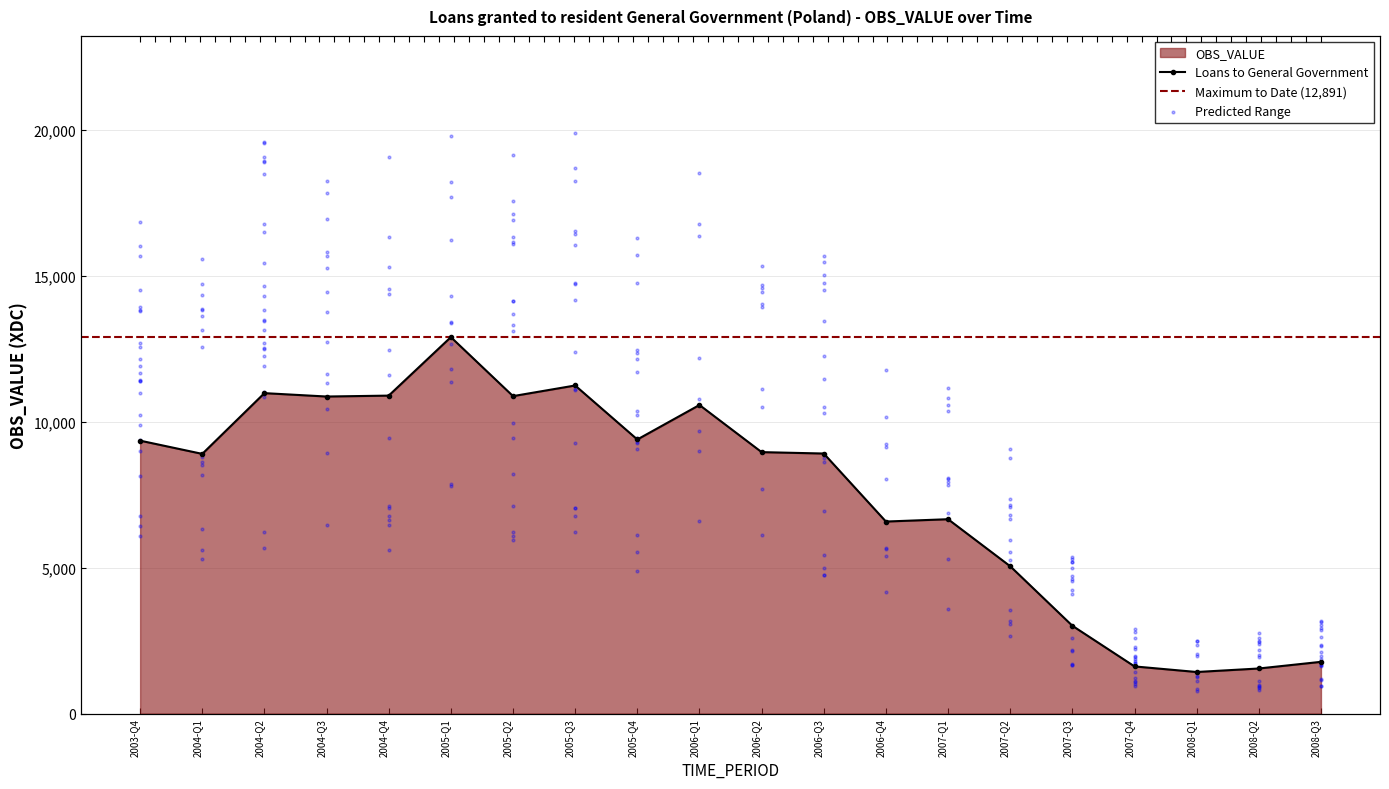

What is the change in value from 2004-Q2 to 2008-Q3?

-9201.0